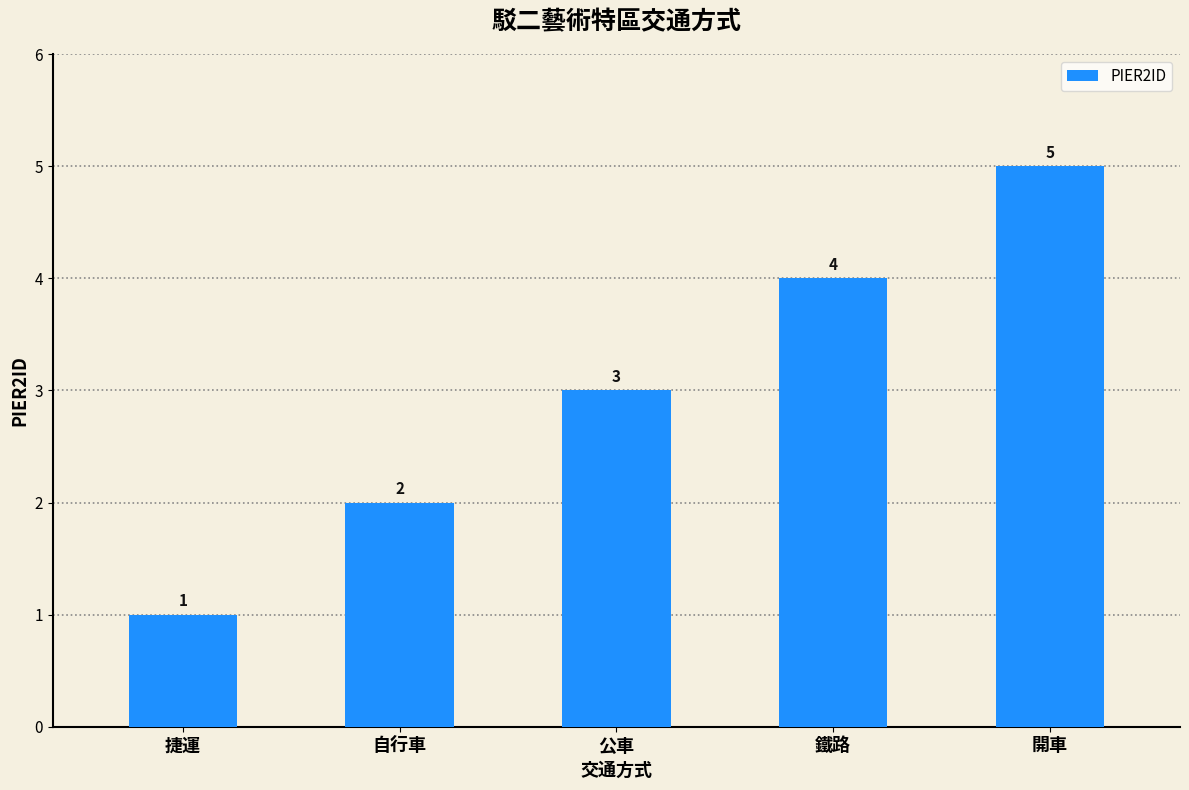

What is the difference between the maximum and minimum values?

4